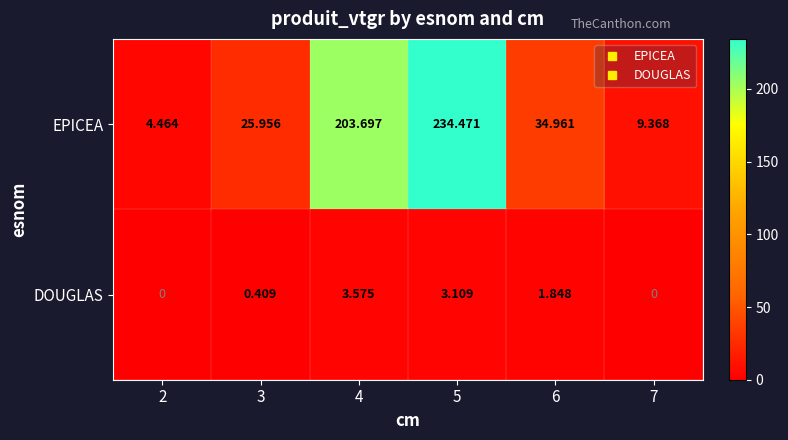

Which series has the largest total across all categories?

EPICEA